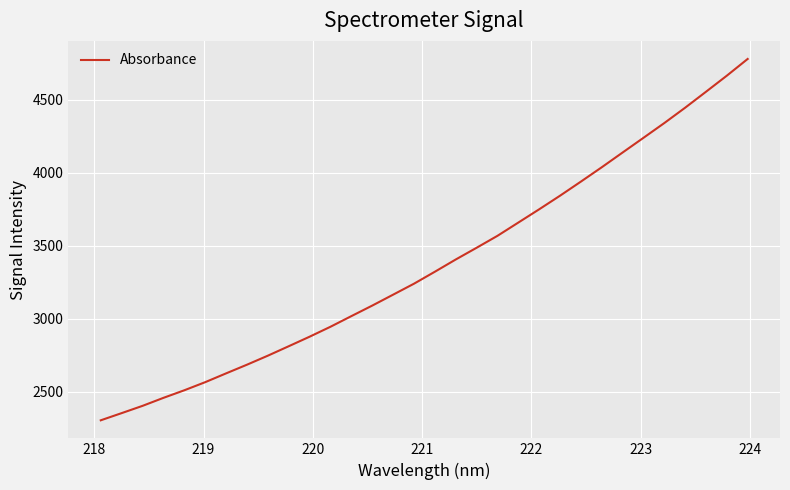

What is the difference between the second highest and second lowest values?

2308.7